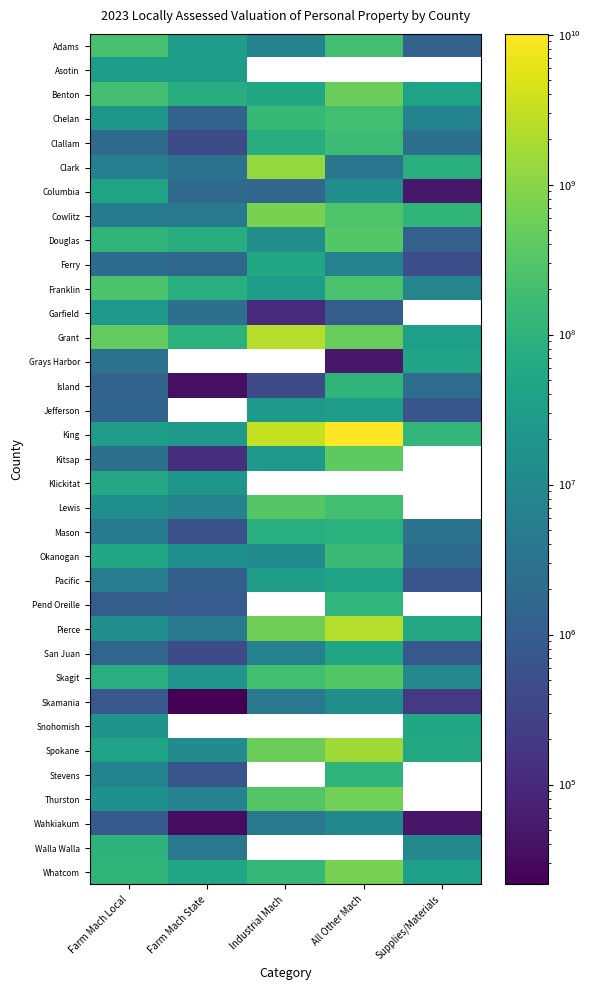

Which label corresponds to the largest value in the chart?

All Other Mach